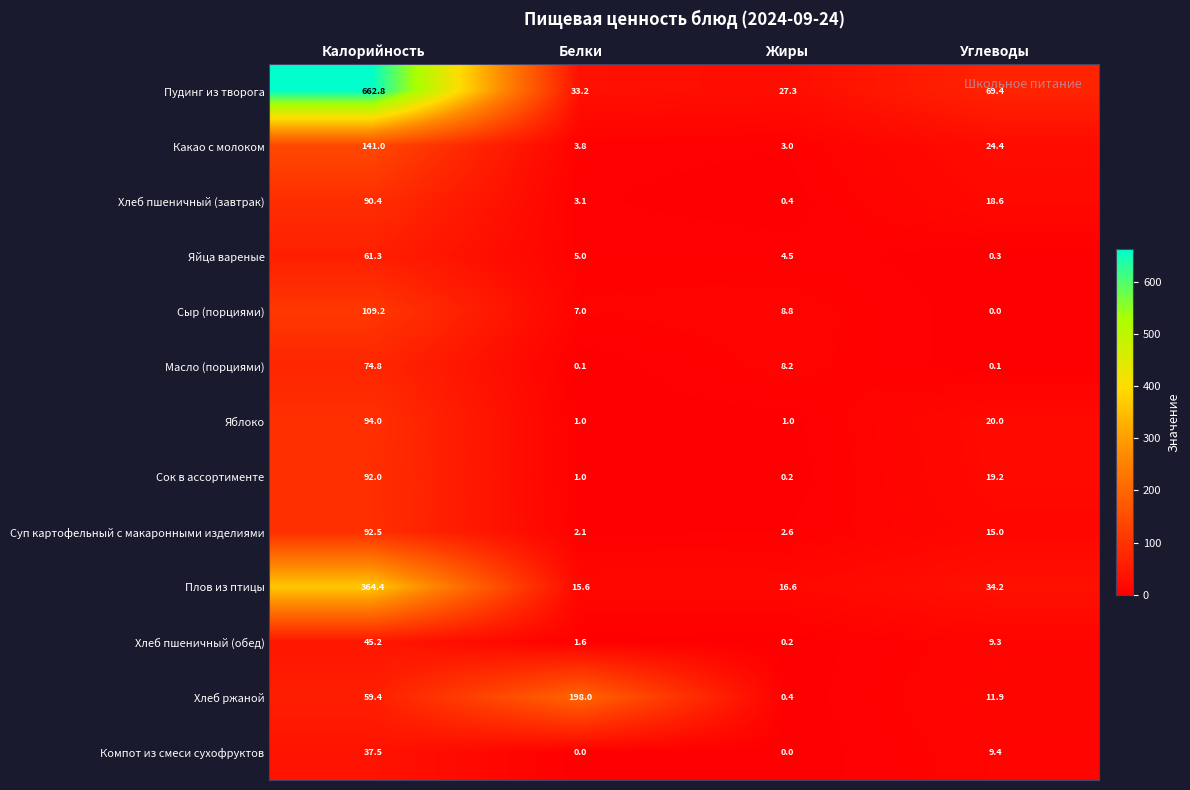

Where does the Хлеб пшеничный (завтрак) series first go above 18?

Калорийность